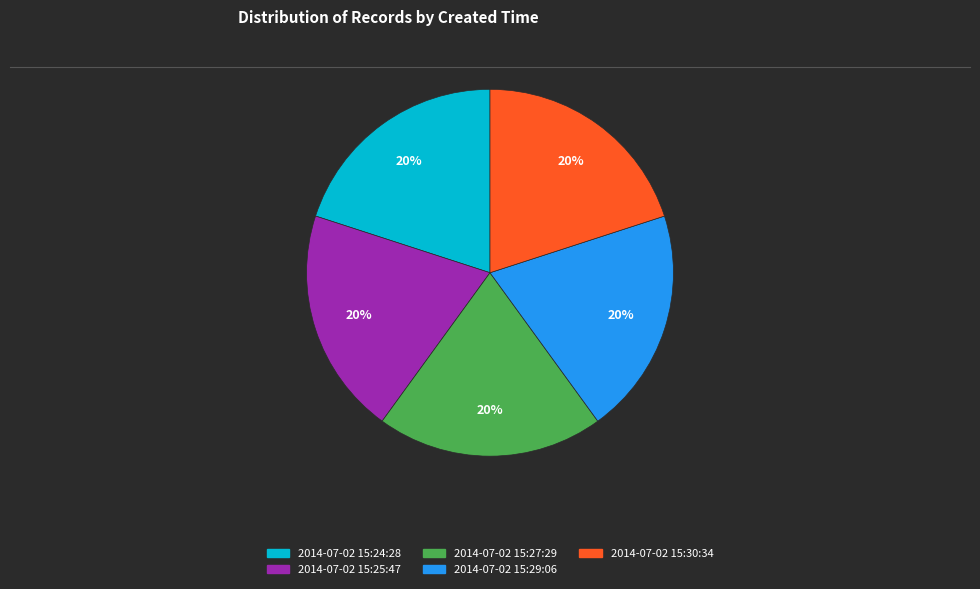

True or false: 2014-07-02 15:29:06 accounts for 5% of the total.

False